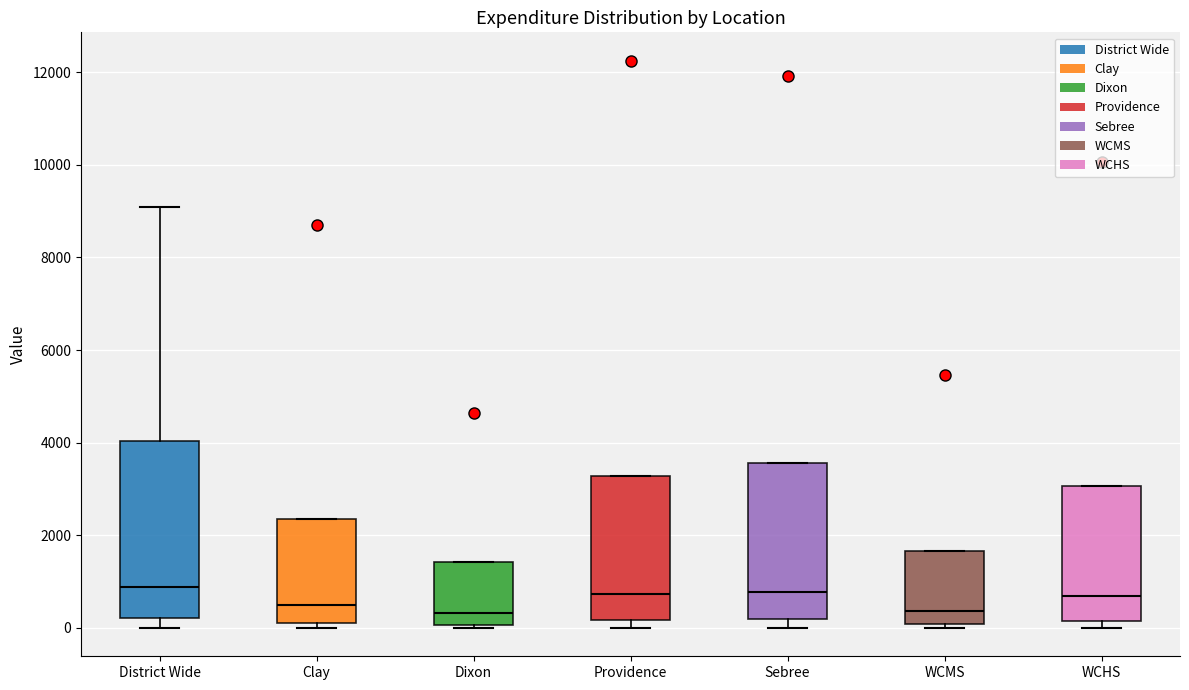

Which box is the tallest, from its lower edge to its upper edge?

District Wide